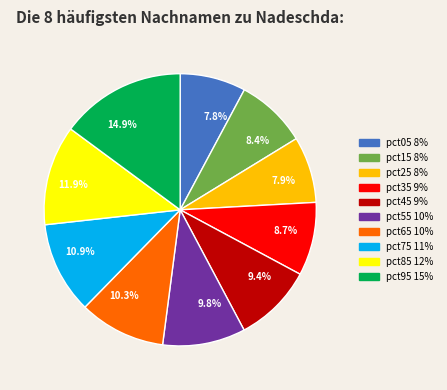

Does any single category account for the majority?

No